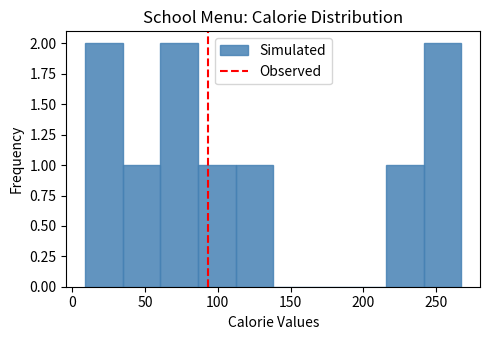

How tall is the bar that spans 110 to 140 on the x-axis? Neither the bar edges nor the heights are printed on the chart, so give them approximately, as read against the axes.

1